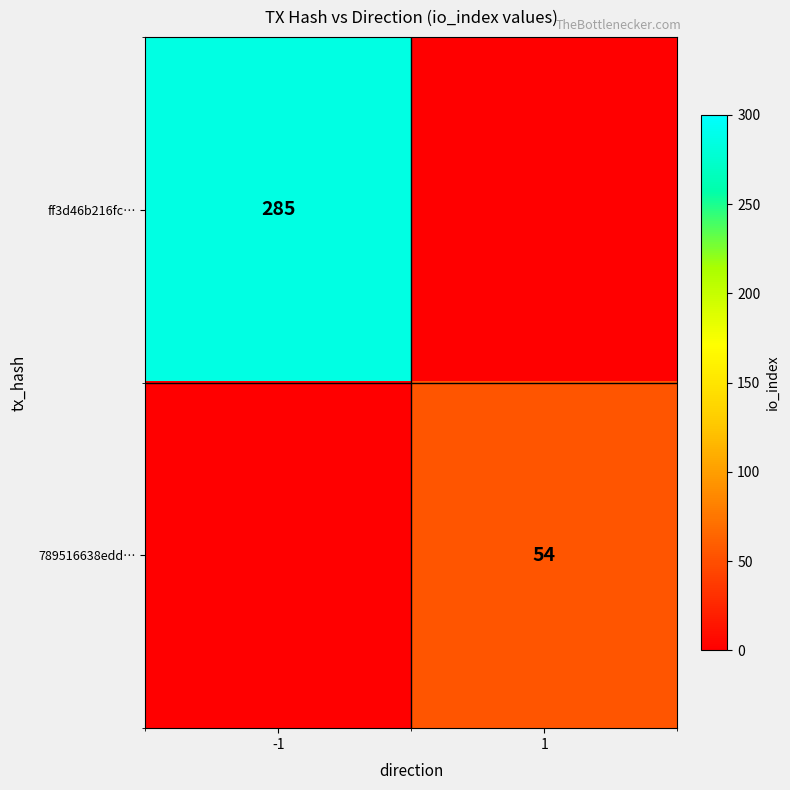

How many data points does each series have?

2